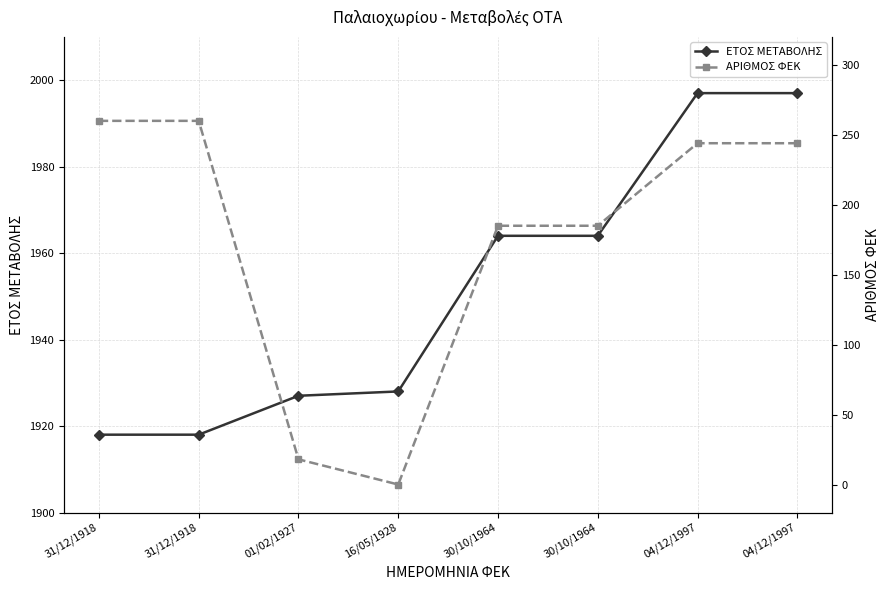

True or false: ΑΡΙΘΜΟΣ ΦΕΚ and ΕΤΟΣ ΜΕΤΑΒΟΛΗΣ cross at least once.

False